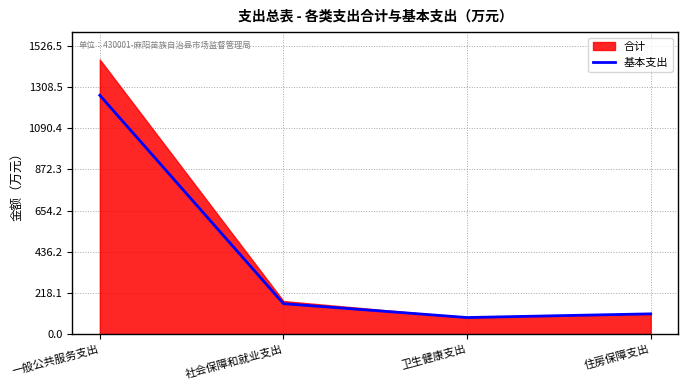

What is the lowest value of the 基本支出 series?

88.0